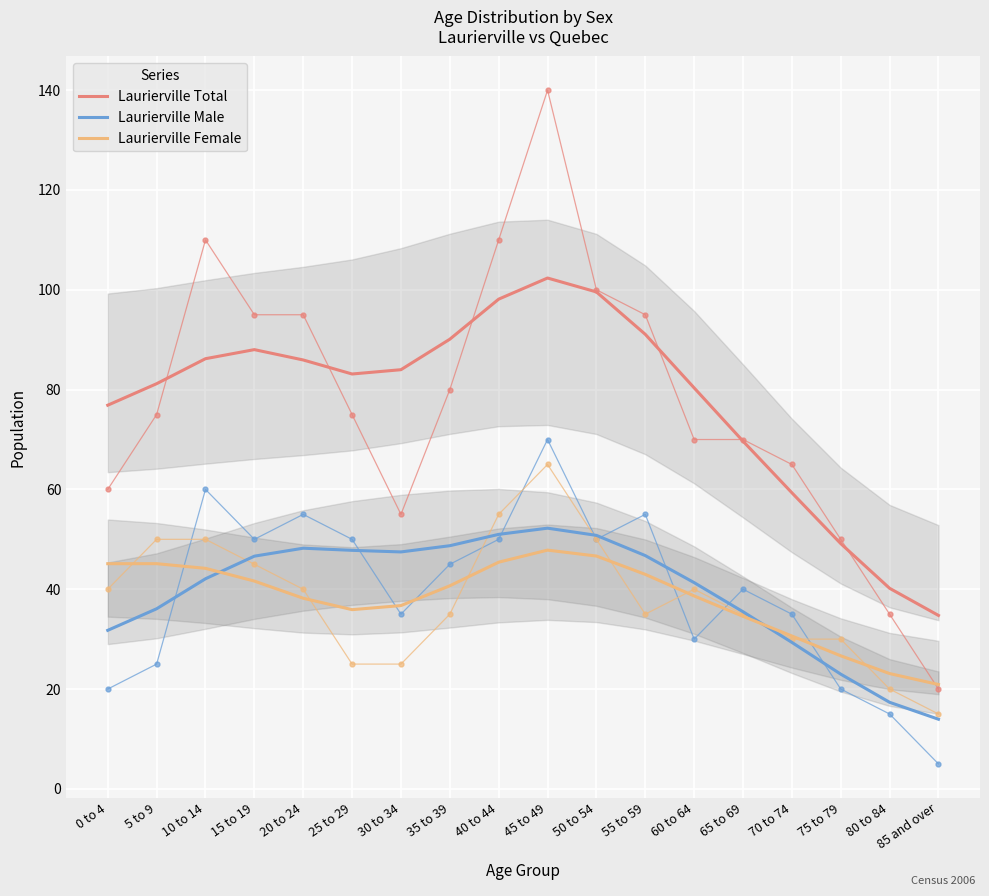

True or false: Laurierville Male and Laurierville Total intersect in this chart.

False